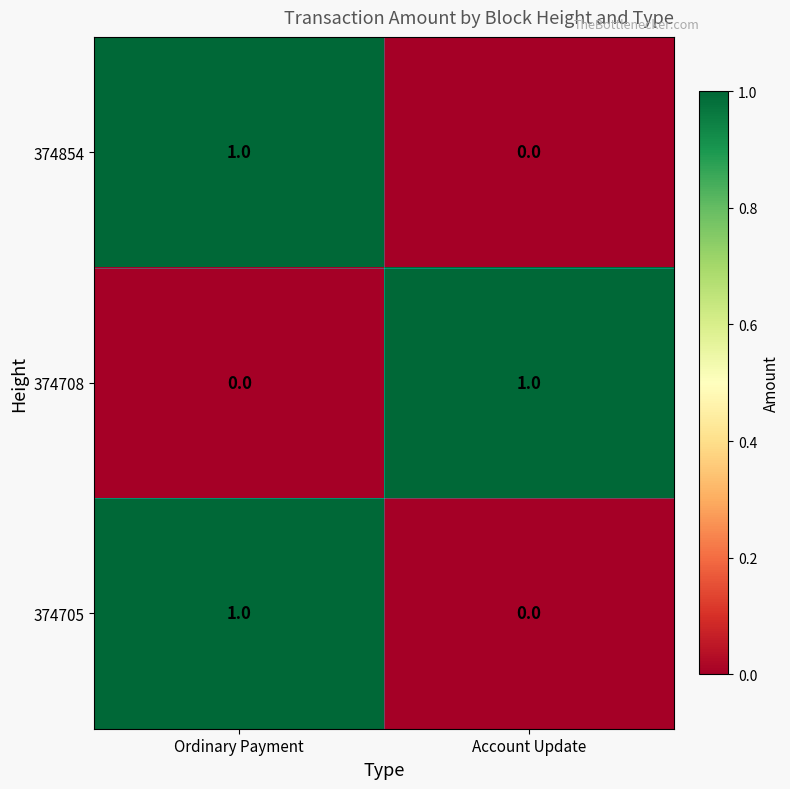

Reading left to right, list all the values displayed in this chart.

374854: Ordinary Payment=1	Account Update=0
374708: Ordinary Payment=0	Account Update=1
374705: Ordinary Payment=1	Account Update=0